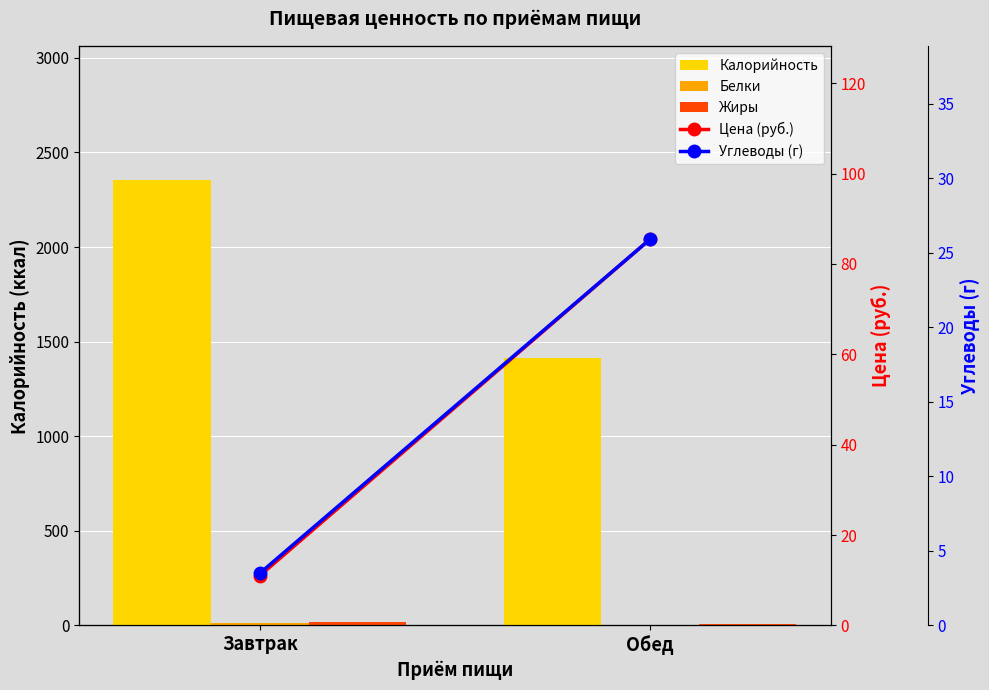

How many data points in Жиры are above 20?

1